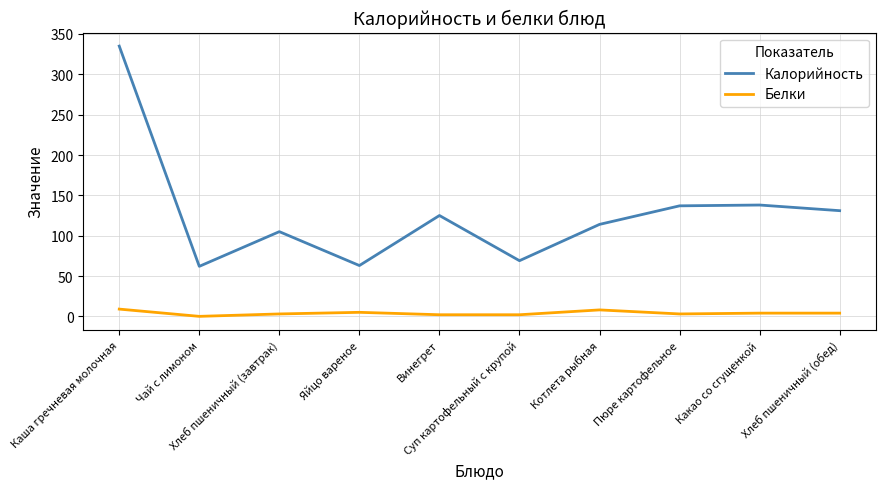

List the series in order of their overall mean, highest first.

Калорийность, Белки